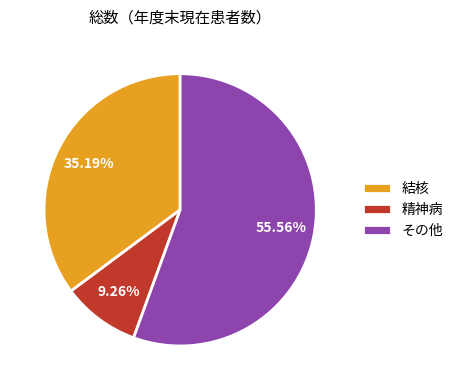

Is the sum of 精神病 and 結核 greater than half?

No